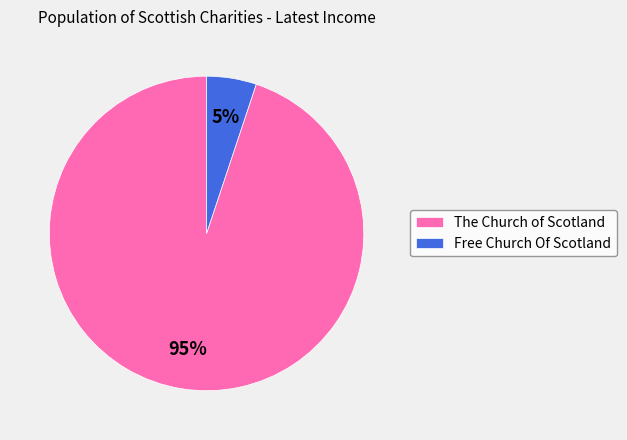

What percentage is the The Church of Scotland slice, to the nearest percent?

95%